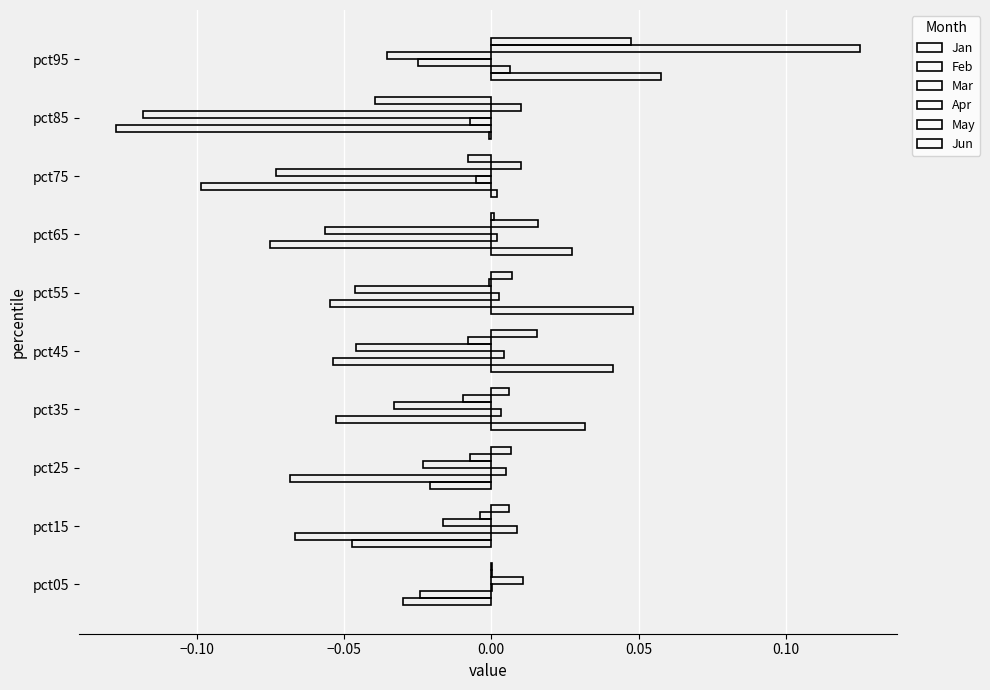

Count the number of data series in this chart.

6